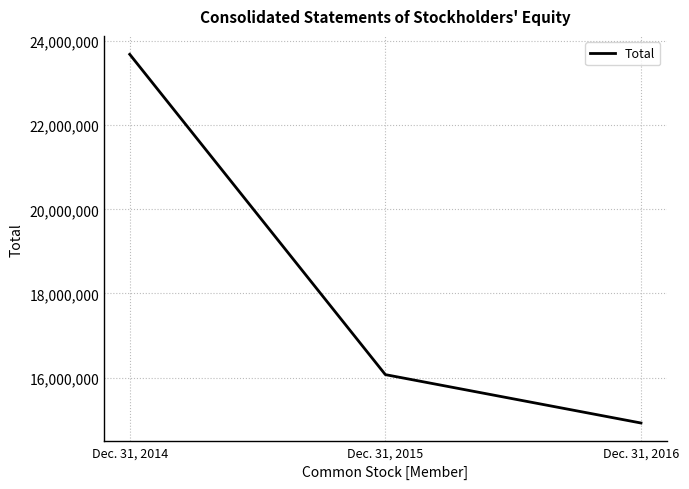

How many values are between 14920359 and 23685123?

3